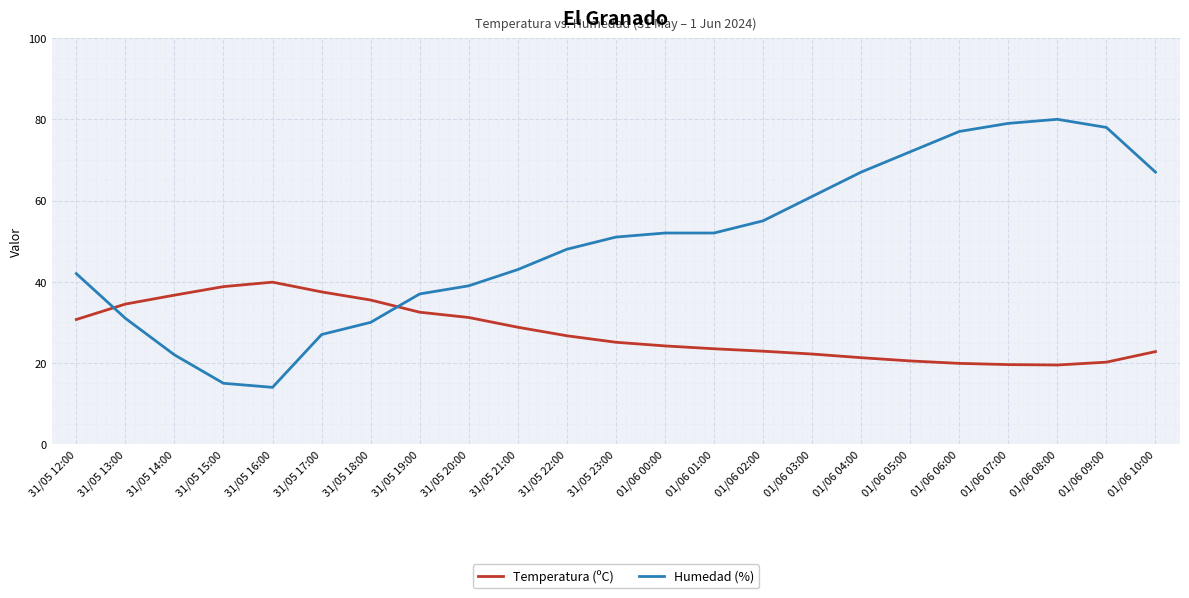

What are all the series names shown in the legend?

Temperatura (ºC), Humedad (%)